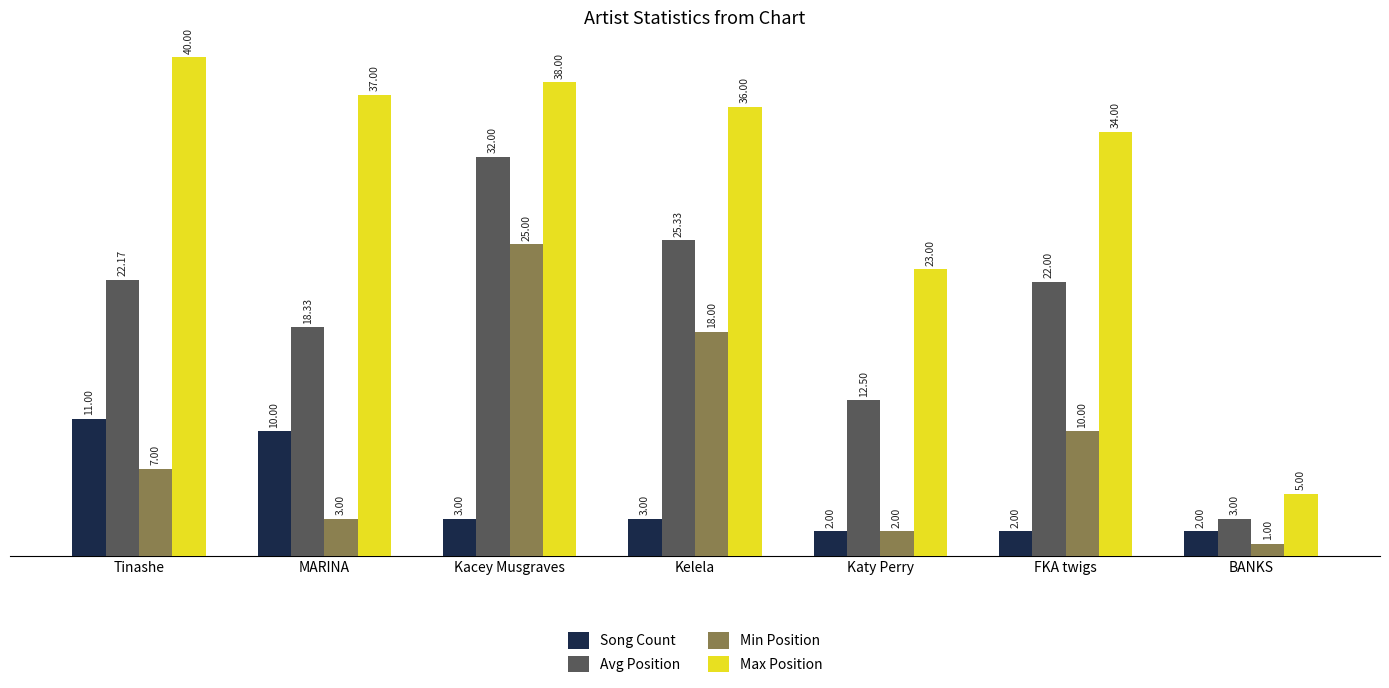

What is the sum of the Avg Position values at MARINA and Kelela?

43.7